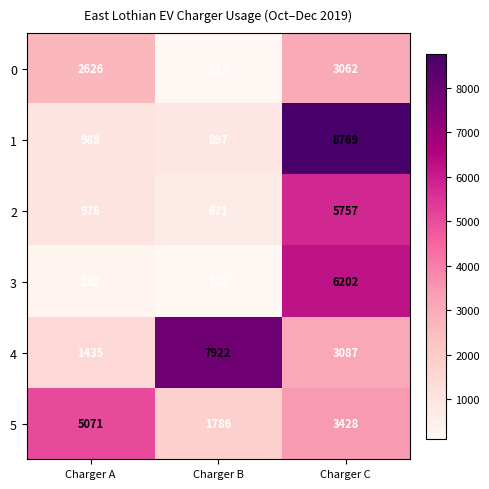

Reading left to right, extract all data points from this chart.

0: 2626	113	3062
1: 988	897	8769
2: 978	671	5757
3: 192	103	6202
4: 1435	7922	3087
5: 5071	1786	3428